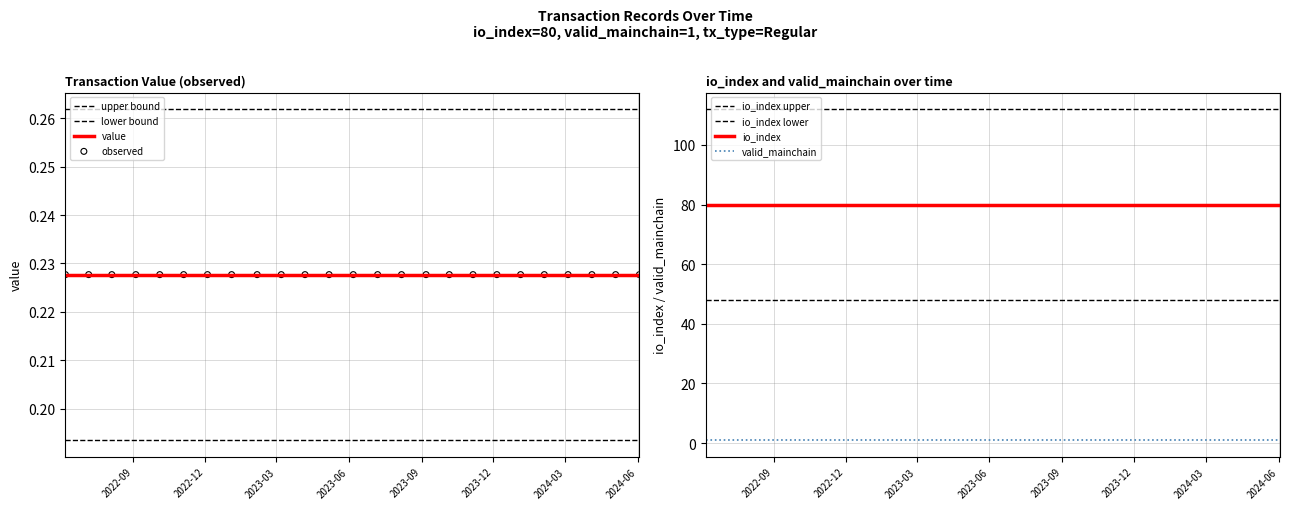

Which series has the largest total across all categories?

io_index